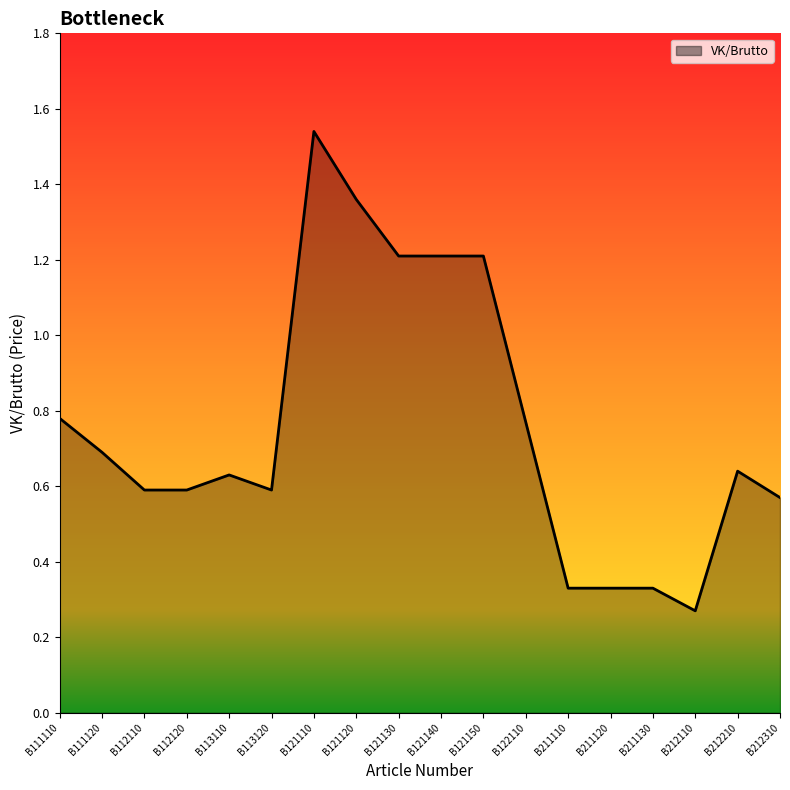

Which category has the lowest value across all series?

B212110